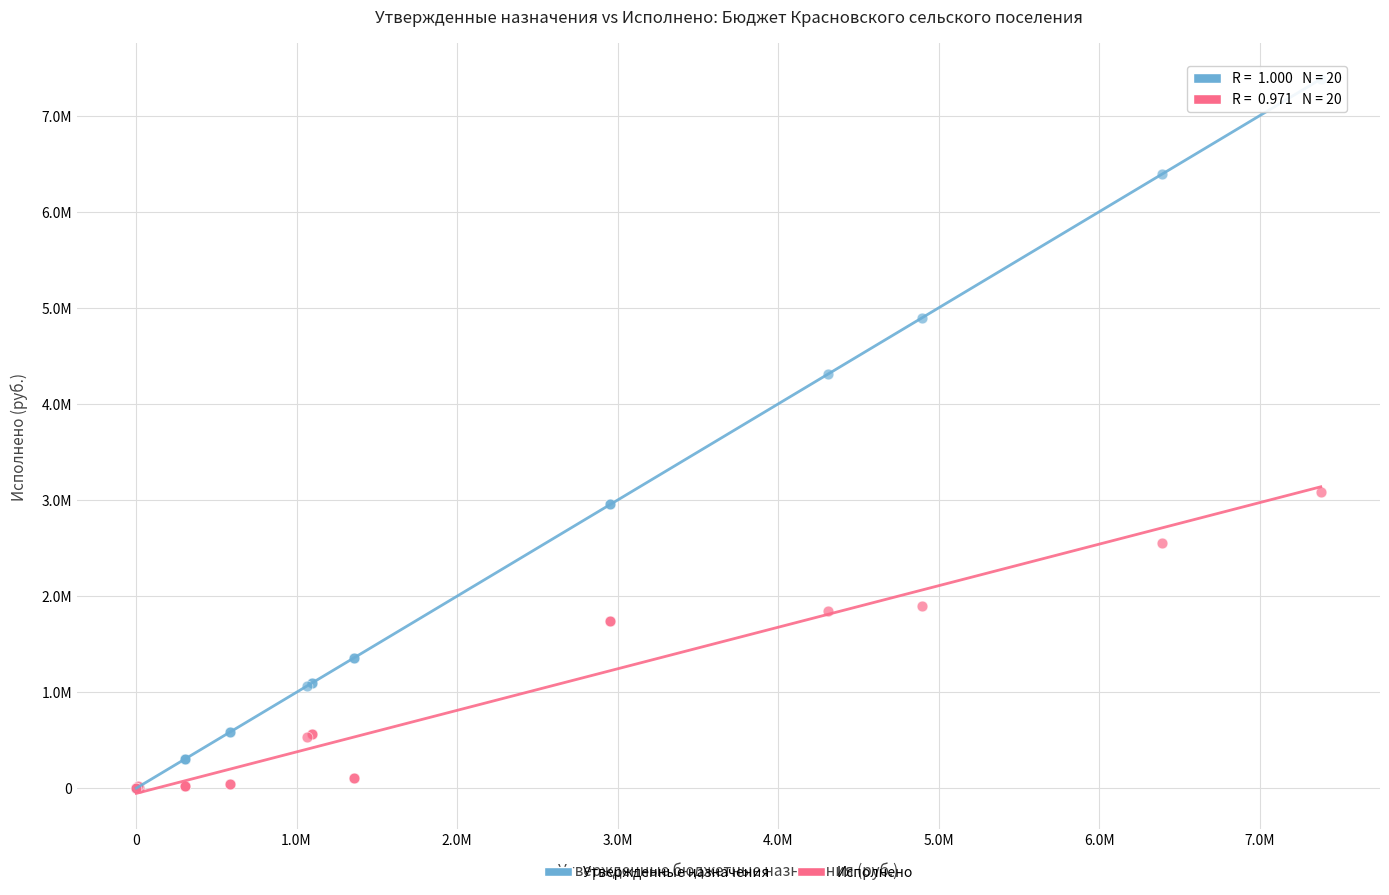

What are all the series names shown in the legend?

Утвержденные назначения, Исполнено